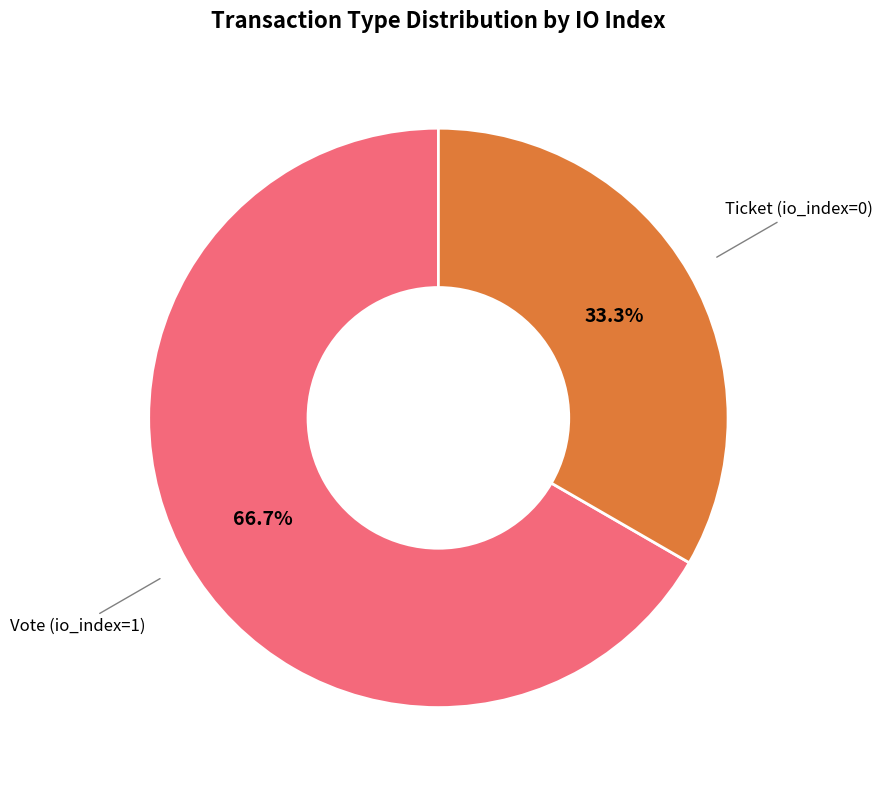

How many segments does this pie chart have?

2